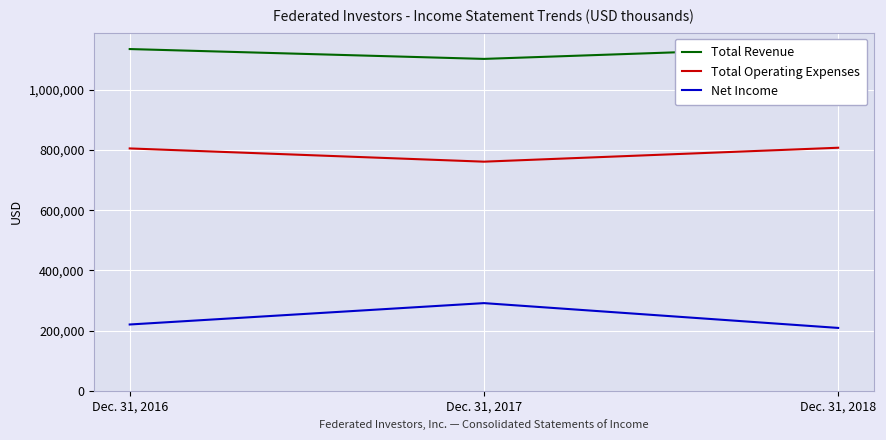

Between Dec. 31, 2016 and Dec. 31, 2017, which is larger?

Dec. 31, 2016